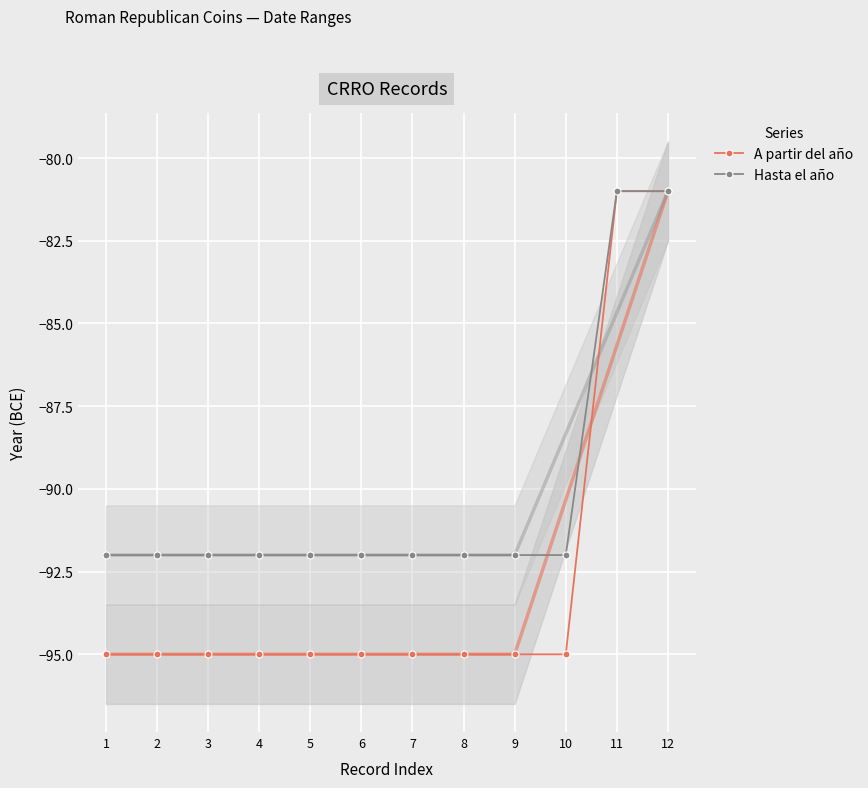

Rank the series by their maximum value, from lowest to highest.

A partir del año, Hasta el año